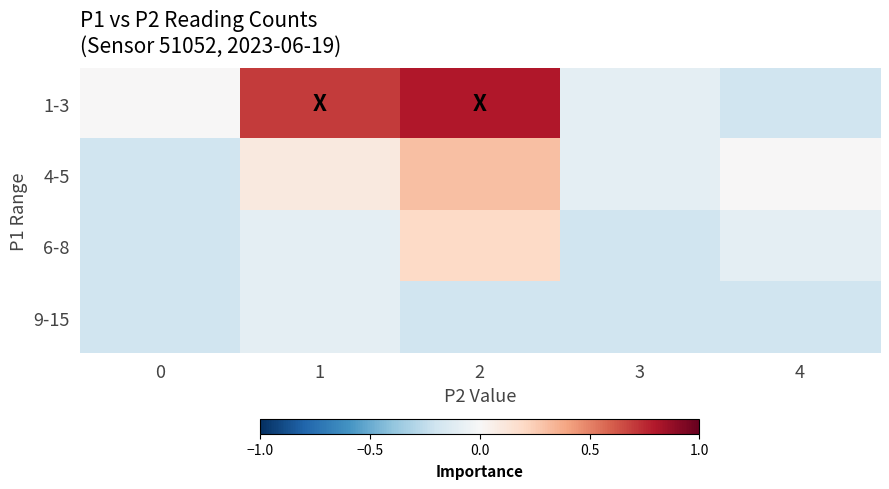

Rank the series at 4 from lowest to highest value.

1-3, 9-15, 6-8, 4-5